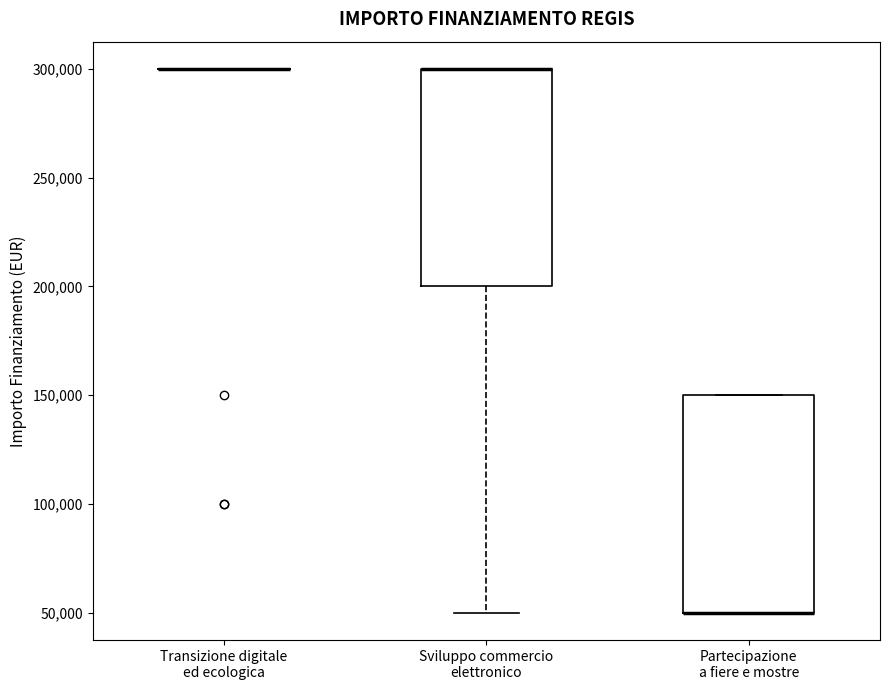

Reading left to right, transcribe this box plot: for each box, give where its median line is, the range the box spans, and where its two whiskers end, as read against the y-axis. The values are not printed on the chart, so give them approximately, as read against the axis.

Transizione digitale ed ecologica: box collapsed to a line at 300000, whiskers 300000 to 300000
Sviluppo commercio elettronico: median 300000 (drawn on the box's upper edge), box 200000 to 300000, whiskers 50000 to 300000
Partecipazione a fiere e mostre: median 50000 (drawn on the box's lower edge), box 50000 to 150000, whiskers 50000 to 150000